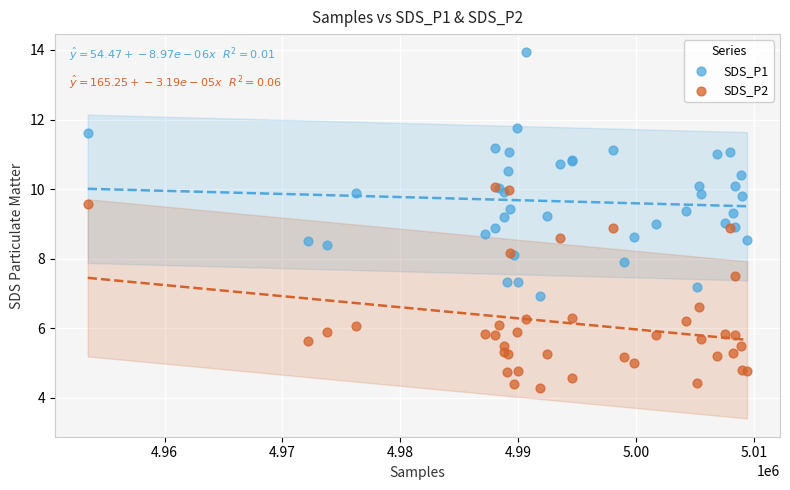

What are all the series names shown in the legend?

SDS_P1, SDS_P2